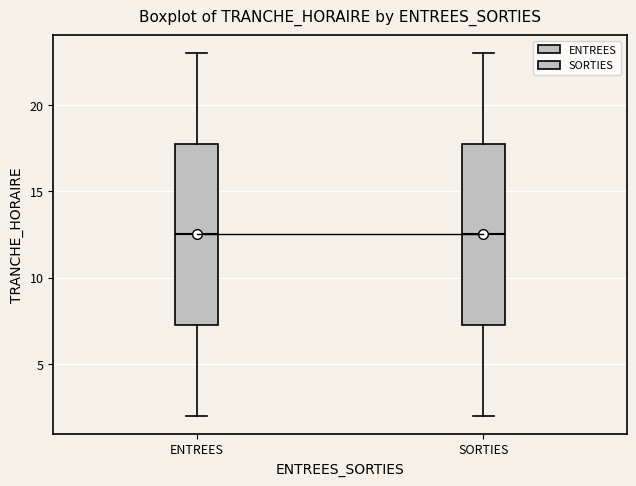

Where is the upper edge of the box for SORTIES on the y-axis? The values are not printed on the chart, so give them approximately, as read against the axis.

18.0